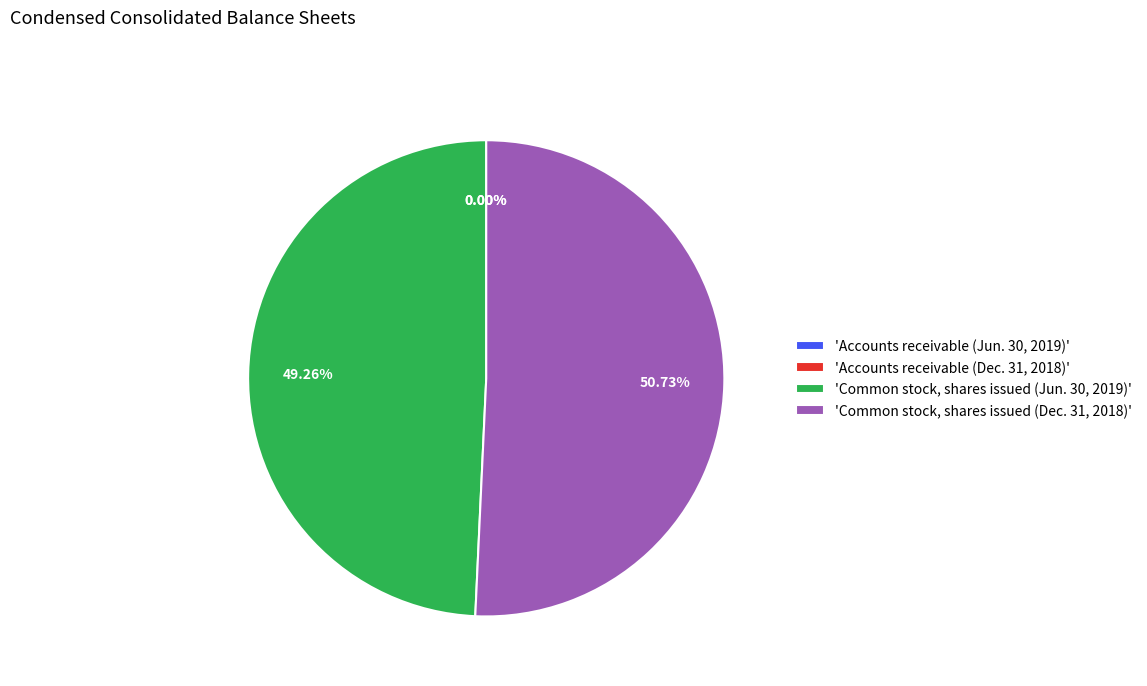

Is there any slice that represents more than half of the pie?

Yes